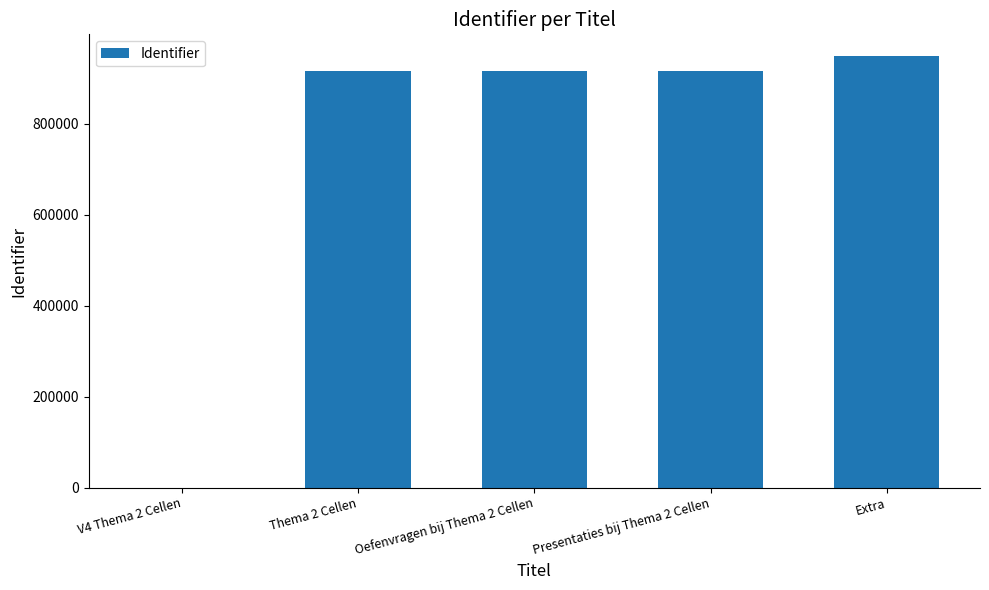

What is the ratio of the value at Oefenvragen bij Thema 2 Cellen to the value at Presentaties bij Thema 2 Cellen?

1.0